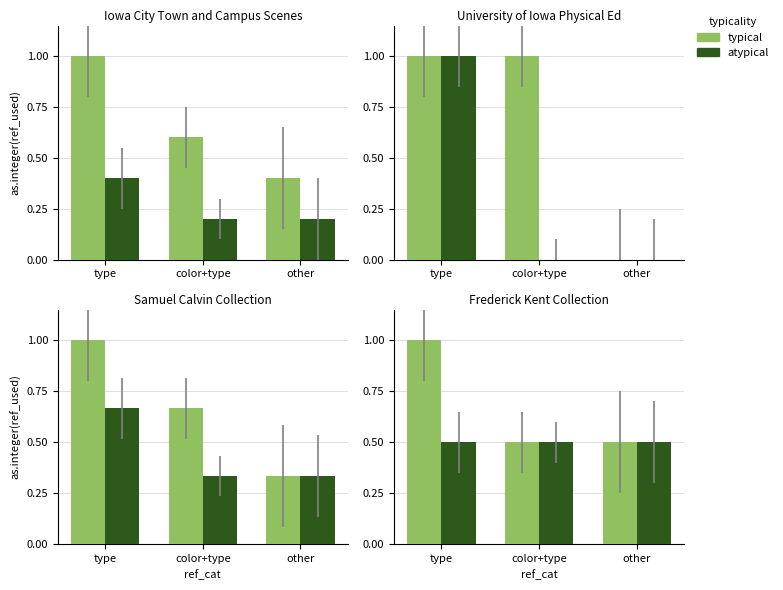

Which series has the largest total across all categories?

typical